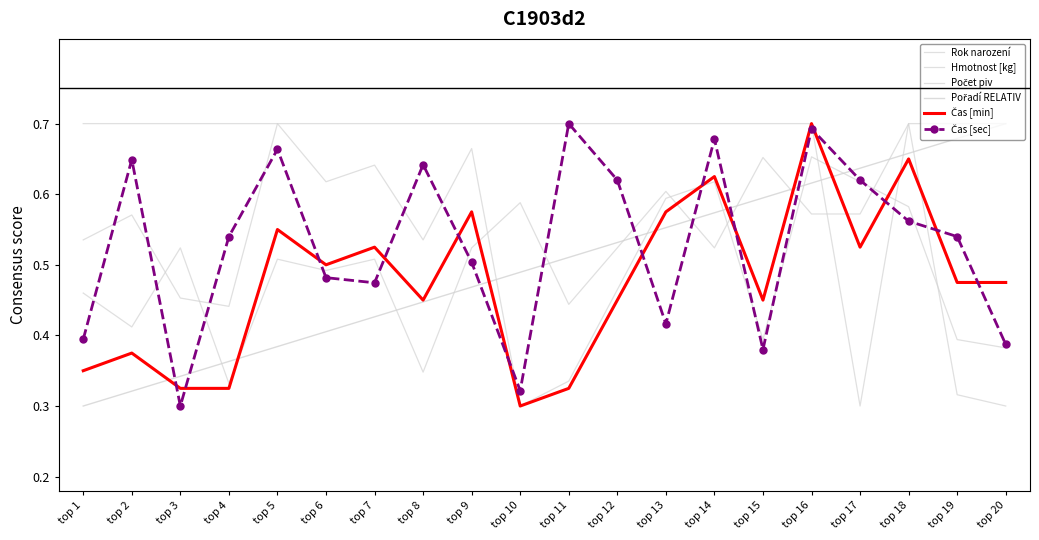

Is this an area chart (filled region under the line)?

No